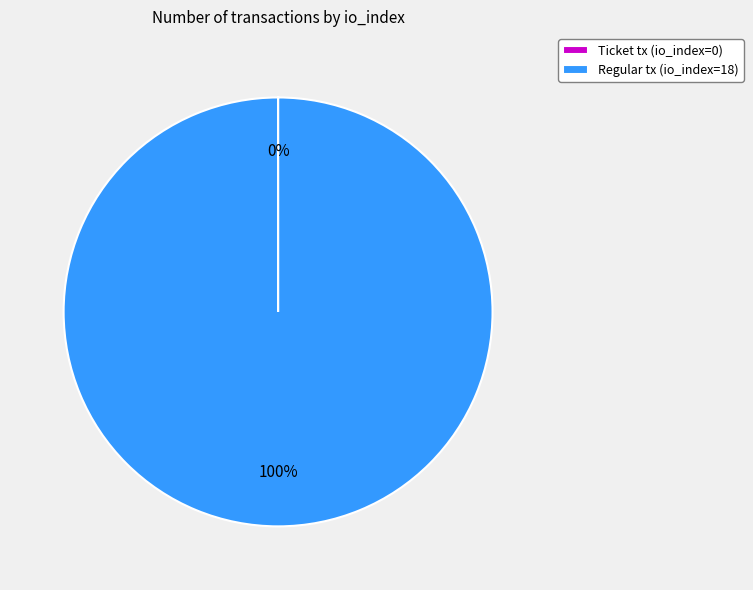

To the nearest percent, what is the difference between the largest and smallest slice percentages?

100%